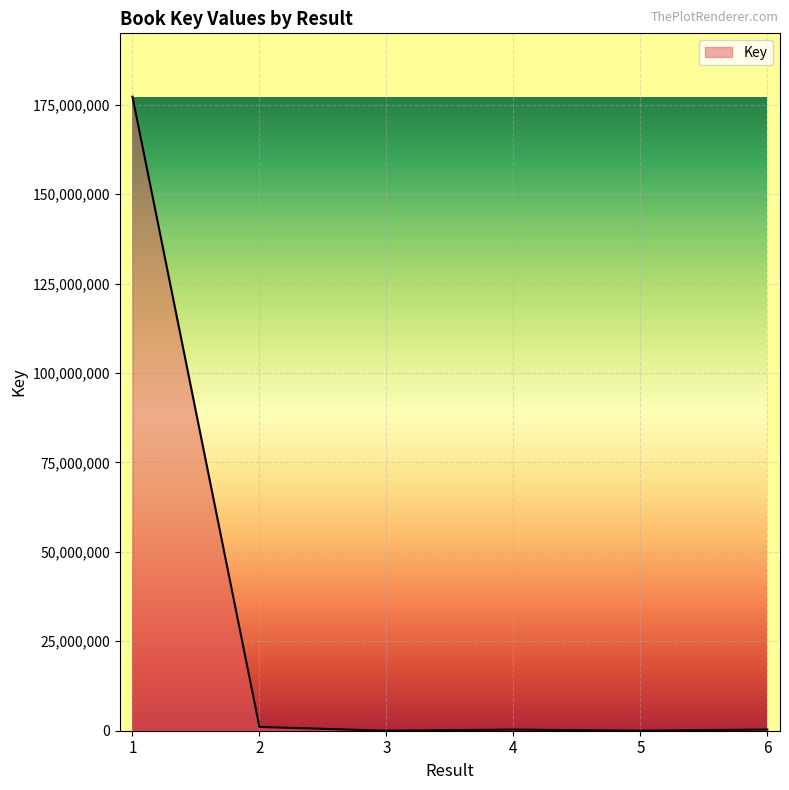

What is the maximum value shown in the chart?

177227527